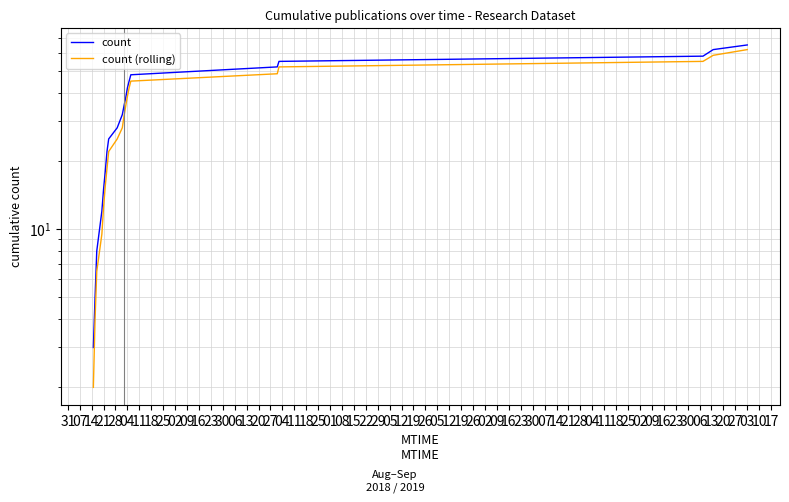

True or false: count and count (rolling) cross at least once.

False